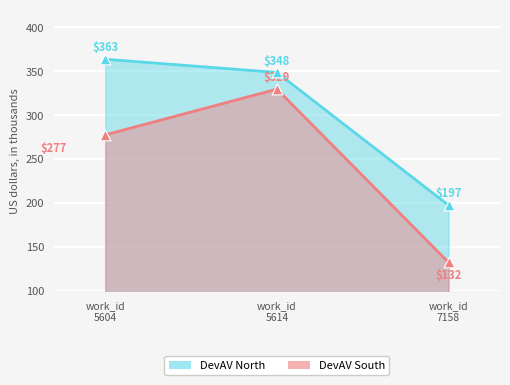

What are all the series names shown in the legend?

DevAV North, DevAV South